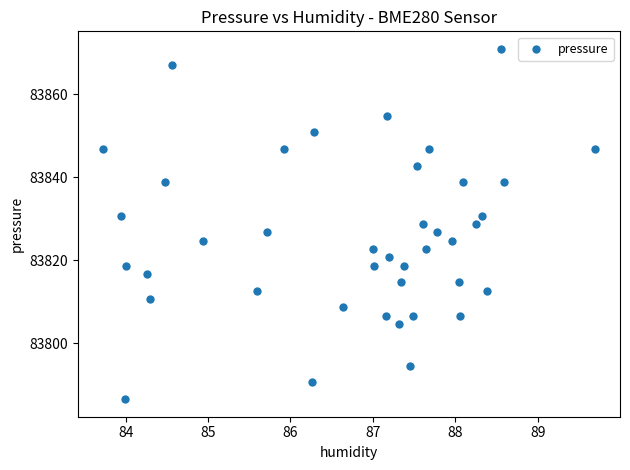

What is the range of X values (max minus min)?

6.0